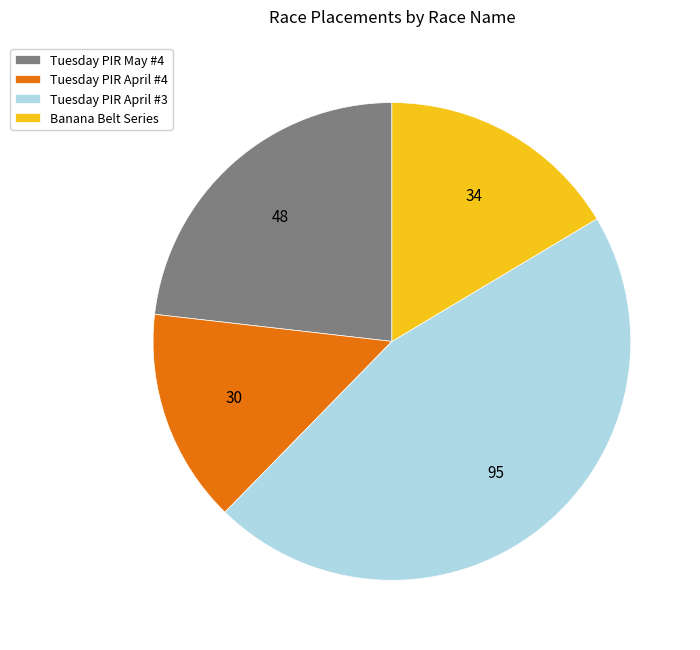

Which category has the biggest portion of the pie?

Tuesday PIR April #3